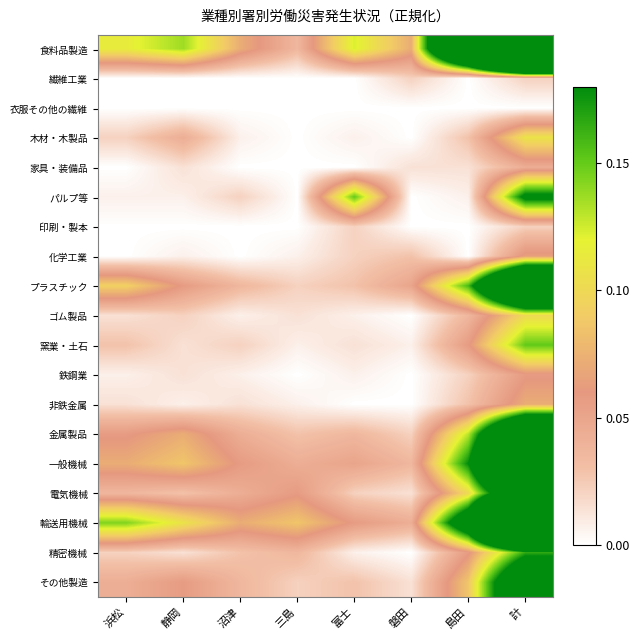

Reading right to left, transcribe all the data shown in this chart.

食料品製造: 計=1.0	島田=0.4	磐田=0.1	富士=0.1	三島=0.0	沼津=0.1	静岡=0.1	浜松=0.1
繊維工業: 計=0.0	島田=0.0	磐田=0.0	富士=0.0	三島=0.0	沼津=0.0	静岡=0.0	浜松=0.0
衣服その他の繊維: 計=0.0	島田=0.0	磐田=0.0	富士=0.0	三島=0.0	沼津=0.0	静岡=0.0	浜松=0.0
木材・木製品: 計=0.1	島田=0.0	磐田=0.0	富士=0.0	三島=0.0	沼津=0.0	静岡=0.0	浜松=0.0
家具・装備品: 計=0.0	島田=0.0	磐田=0.0	富士=0.0	三島=0.0	沼津=0.0	静岡=0.0	浜松=0.0
パルプ等: 計=0.2	島田=0.0	磐田=0.0	富士=0.2	三島=0.0	沼津=0.0	静岡=0.0	浜松=0.0
印刷・製本: 計=0.0	島田=0.0	磐田=0.0	富士=0.0	三島=0.0	沼津=0.0	静岡=0.0	浜松=0.0
化学工業: 計=0.1	島田=0.0	磐田=0.0	富士=0.0	三島=0.0	沼津=0.0	静岡=0.0	浜松=0.0
プラスチック: 計=0.4	島田=0.2	磐田=0.1	富士=0.0	三島=0.0	沼津=0.0	静岡=0.1	浜松=0.1
ゴム製品: 計=0.1	島田=0.0	磐田=0.0	富士=0.0	三島=0.0	沼津=0.0	静岡=0.0	浜松=0.0
窯業・土石: 計=0.2	島田=0.1	磐田=0.0	富士=0.0	三島=0.0	沼津=0.0	静岡=0.0	浜松=0.0
鉄鋼業: 計=0.1	島田=0.0	磐田=0.0	富士=0.0	三島=0.0	沼津=0.0	静岡=0.0	浜松=0.0
非鉄金属: 計=0.1	島田=0.0	磐田=0.0	富士=0.0	三島=0.0	沼津=0.0	静岡=0.0	浜松=0.0
金属製品: 計=0.4	島田=0.1	磐田=0.0	富士=0.0	三島=0.0	沼津=0.0	静岡=0.1	浜松=0.1
一般機械: 計=0.5	島田=0.2	磐田=0.0	富士=0.1	三島=0.0	沼津=0.1	静岡=0.1	浜松=0.1
電気機械: 計=0.3	島田=0.1	磐田=0.0	富士=0.0	三島=0.1	沼津=0.0	静岡=0.0	浜松=0.0
輸送用機械: 計=0.8	島田=0.3	磐田=0.0	富士=0.1	三島=0.1	沼津=0.1	静岡=0.1	浜松=0.1
精密機械: 計=0.2	島田=0.1	磐田=0.0	富士=0.0	三島=0.0	沼津=0.0	静岡=0.0	浜松=0.0
その他製造: 計=0.3	島田=0.1	磐田=0.0	富士=0.0	三島=0.0	沼津=0.0	静岡=0.1	浜松=0.0